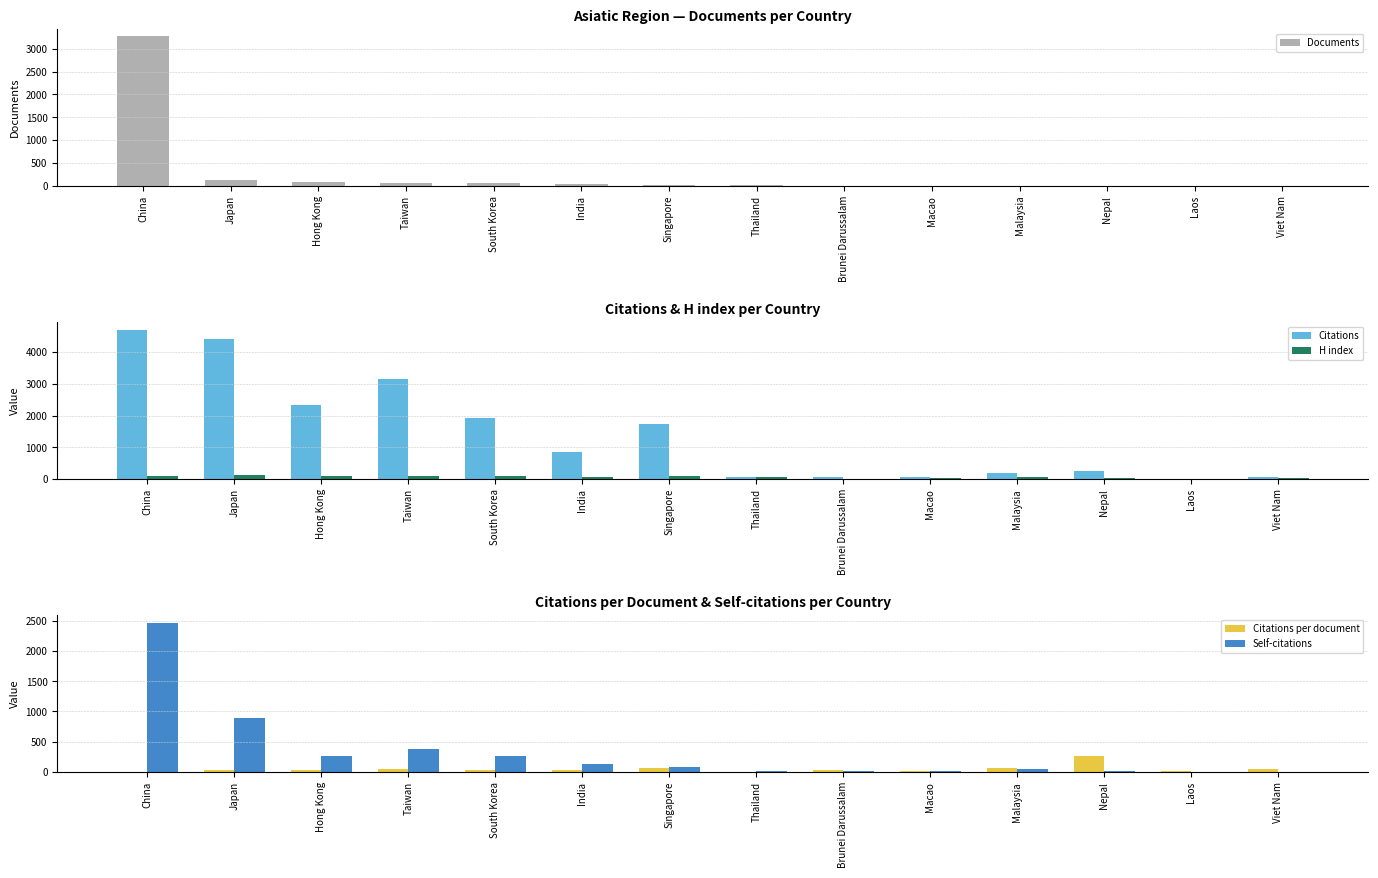

Is it true that Citations equals 2968 at South Korea?

False